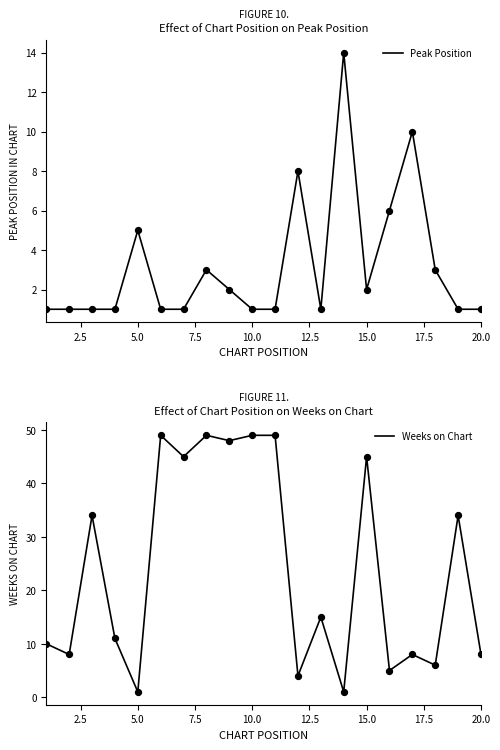

Which series has the largest total across all categories?

Weeks on Chart